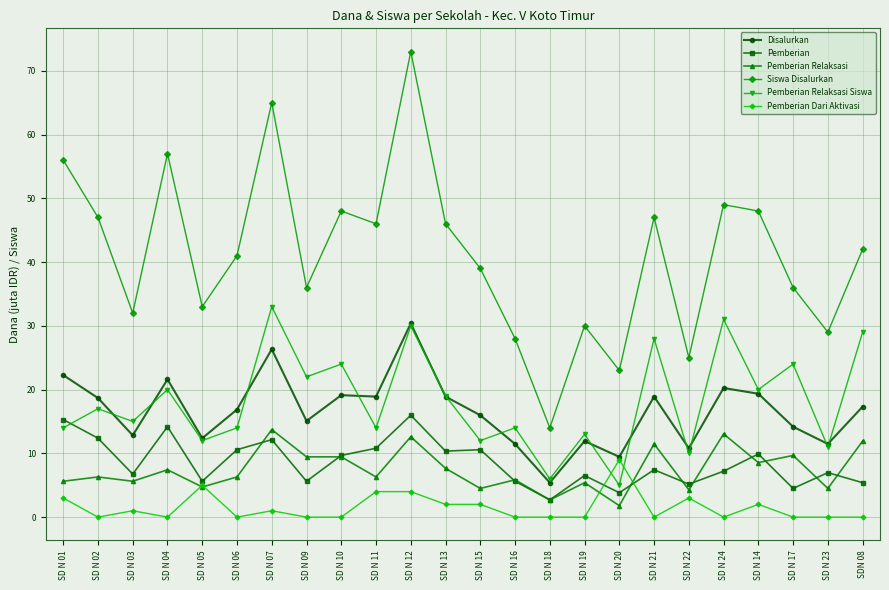

What is the label of the 1st point from the left?

SD N 01